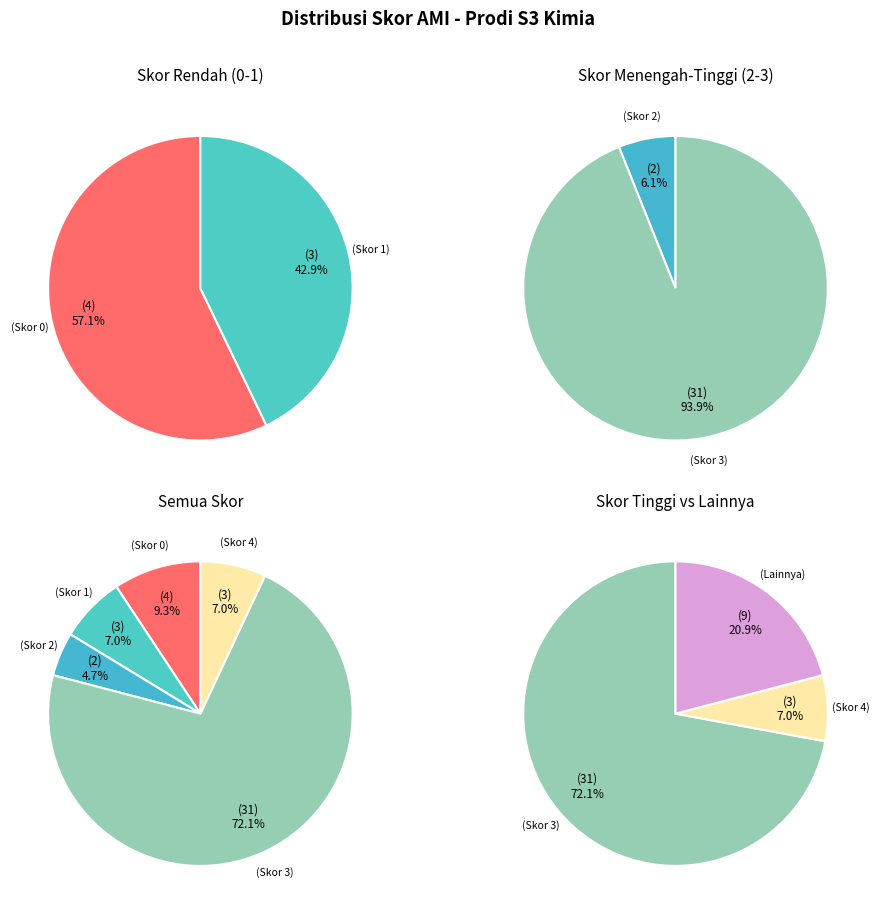

What percentage is the Skor 3 slice, to the nearest percent?

72%